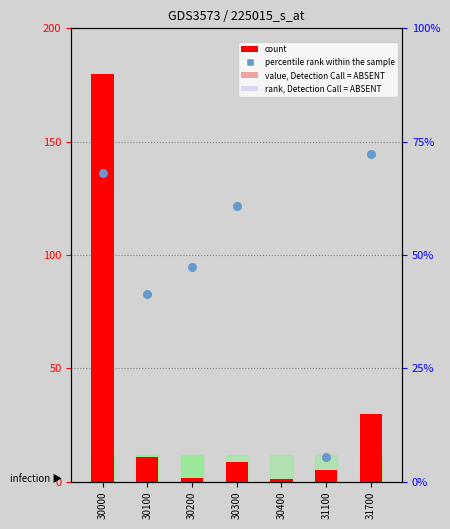

Is the value of percentile rank within the sample at 30000 greater than the value of count at 31700?

Yes